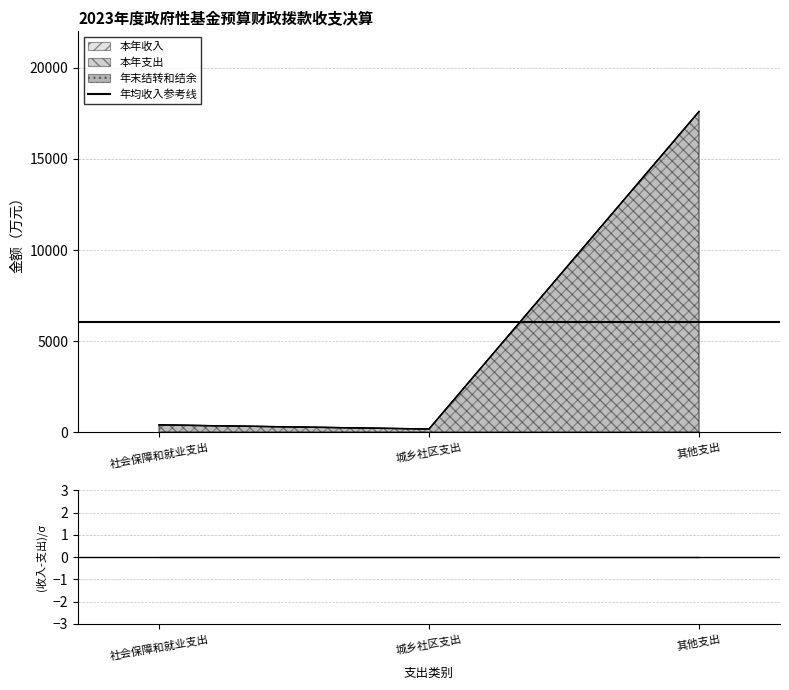

At which category is the sum across all series the highest?

其他支出